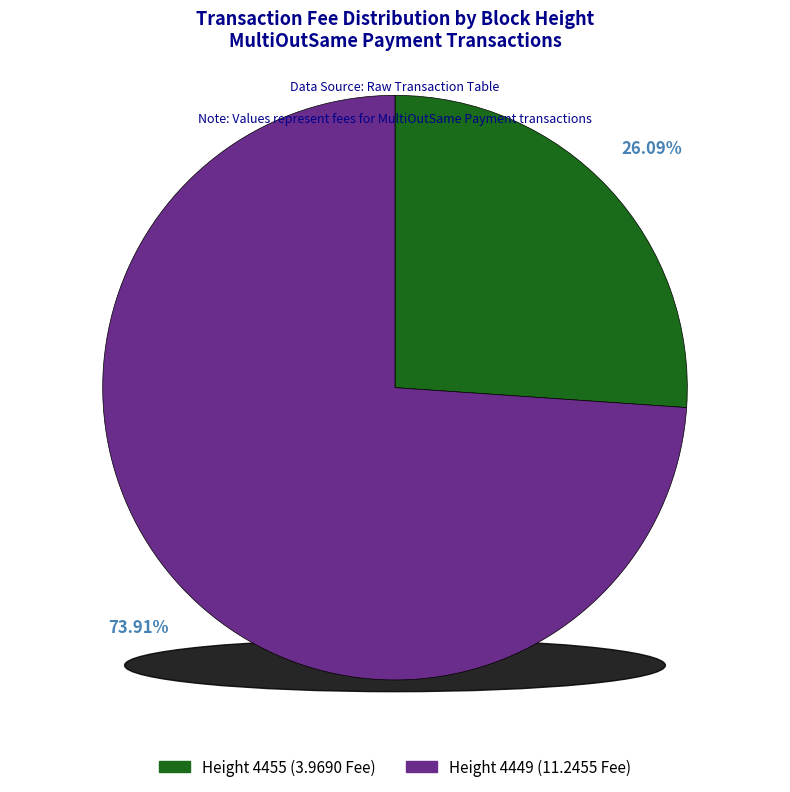

Which category accounts for the majority?

4449